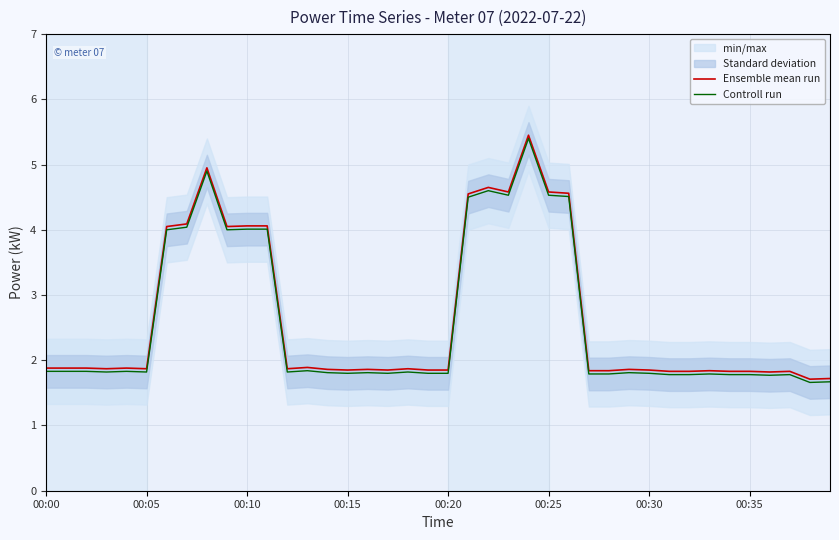

How many categories are shown in the chart?

40